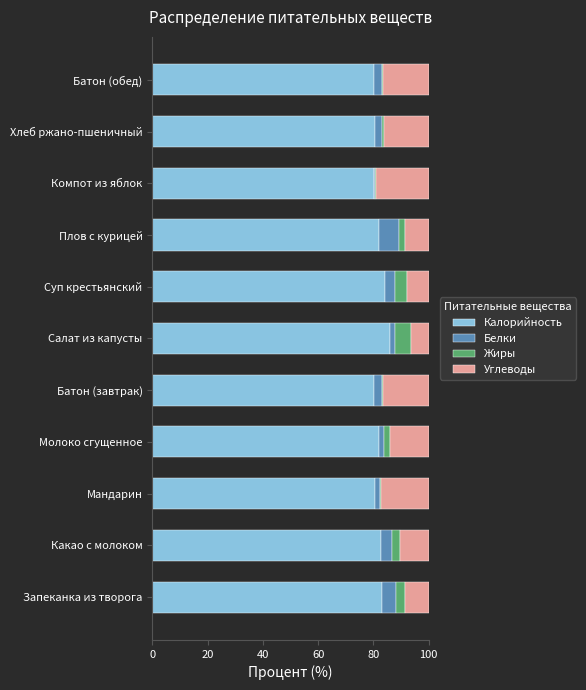

What is the highest value of the Калорийность series?

86.1